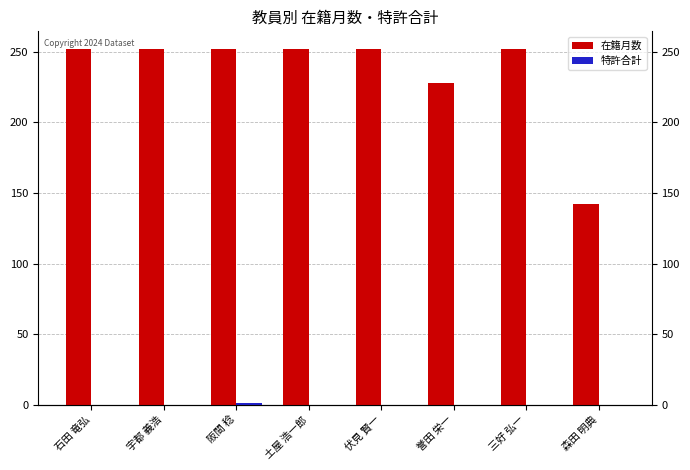

Reading left to right, list all the values displayed in this chart.

在籍月数: 252	252	252	252	252	228	252	142
特許合計: 0	0	1	0	0	0	0	0